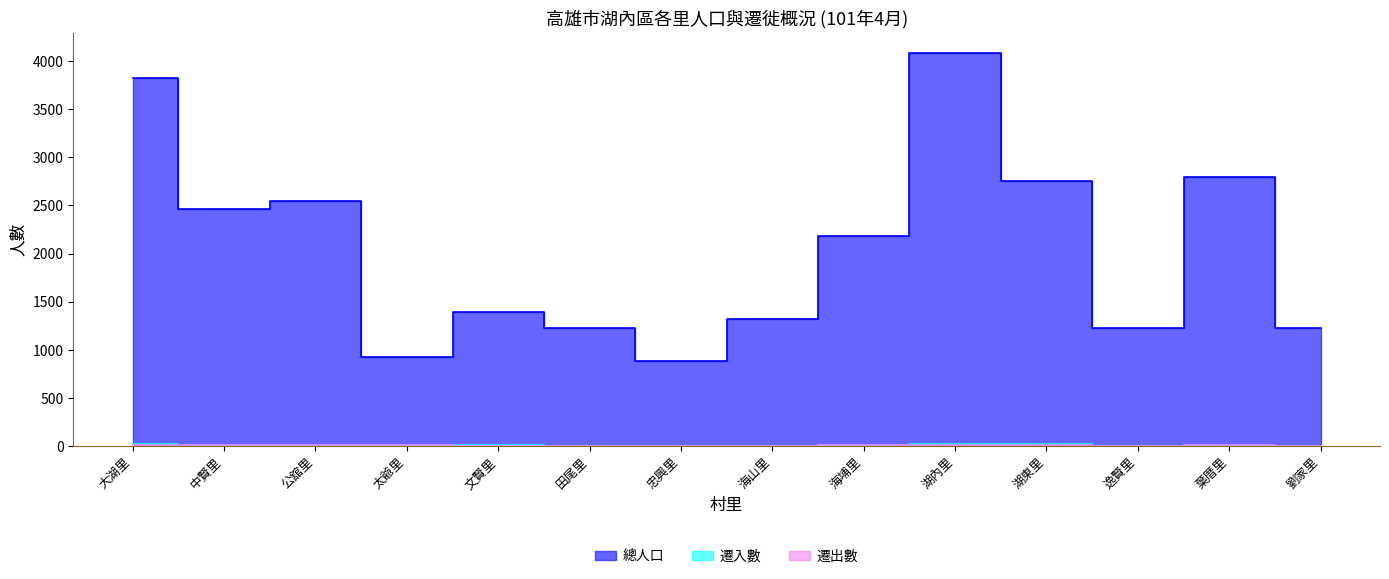

What is the average value of the 遷出數 series?

7